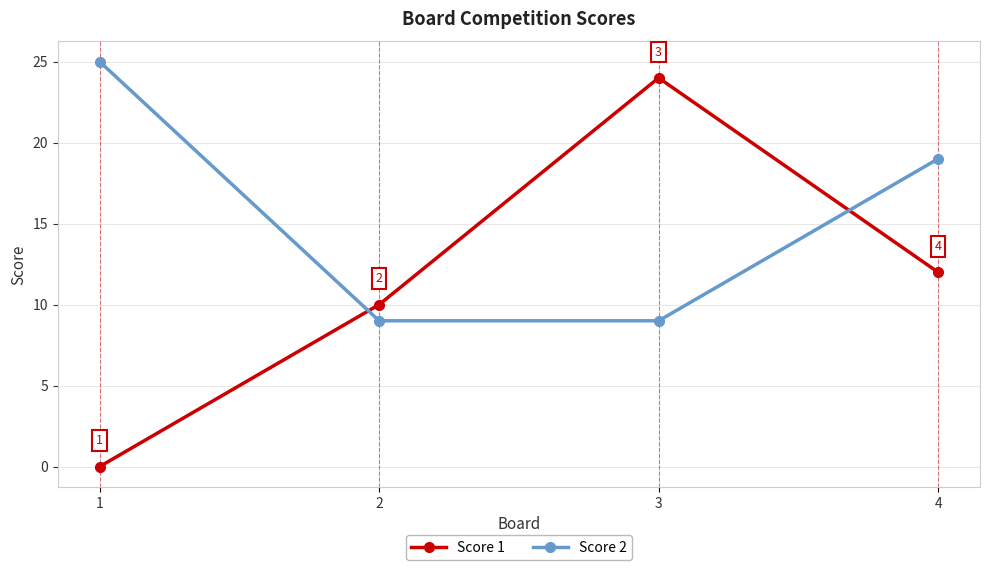

True or false: Score 2 has more than 2 points higher than both neighbors.

False